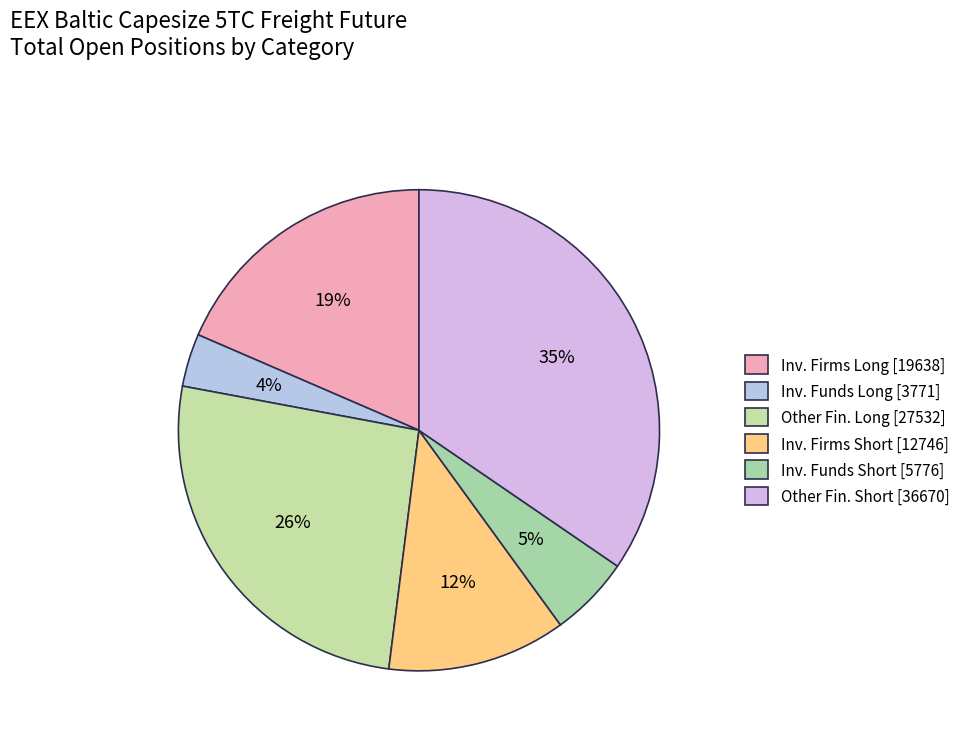

Count the number of slices in the pie.

6